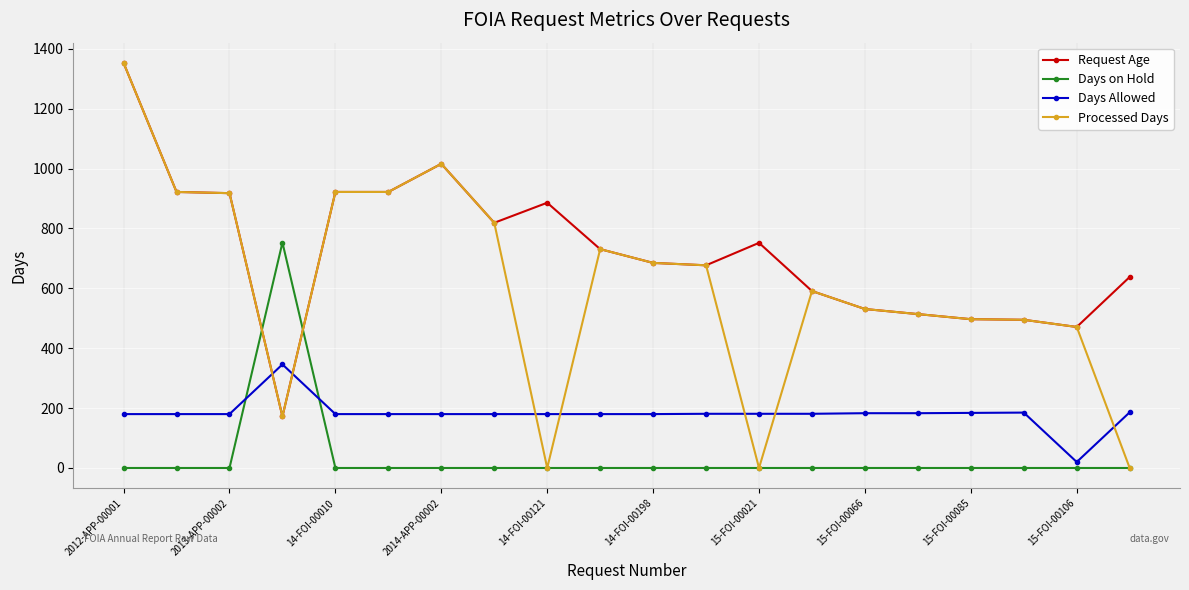

What are all the series names shown in the legend?

Request Age, Days on Hold, Days Allowed, Processed Days